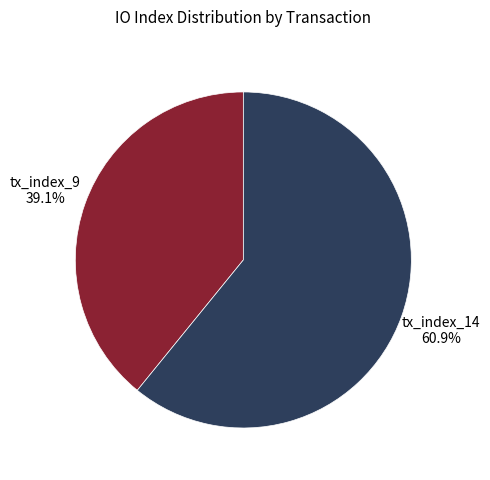

To the nearest percent, what is the average slice percentage?

50%